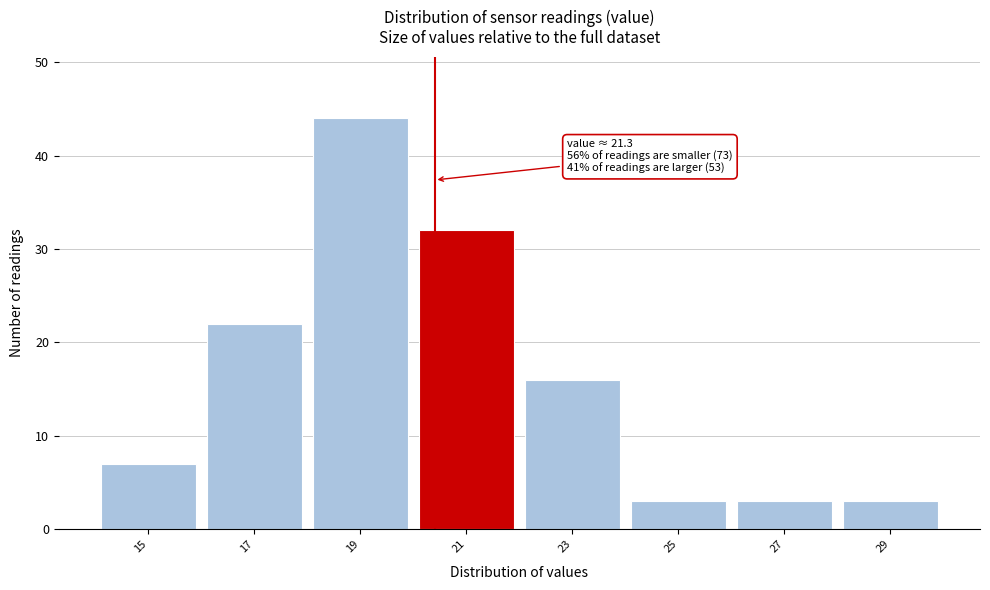

Reading left to right, transcribe all the data shown in this chart.

7	22	44	32	16	3	3	3